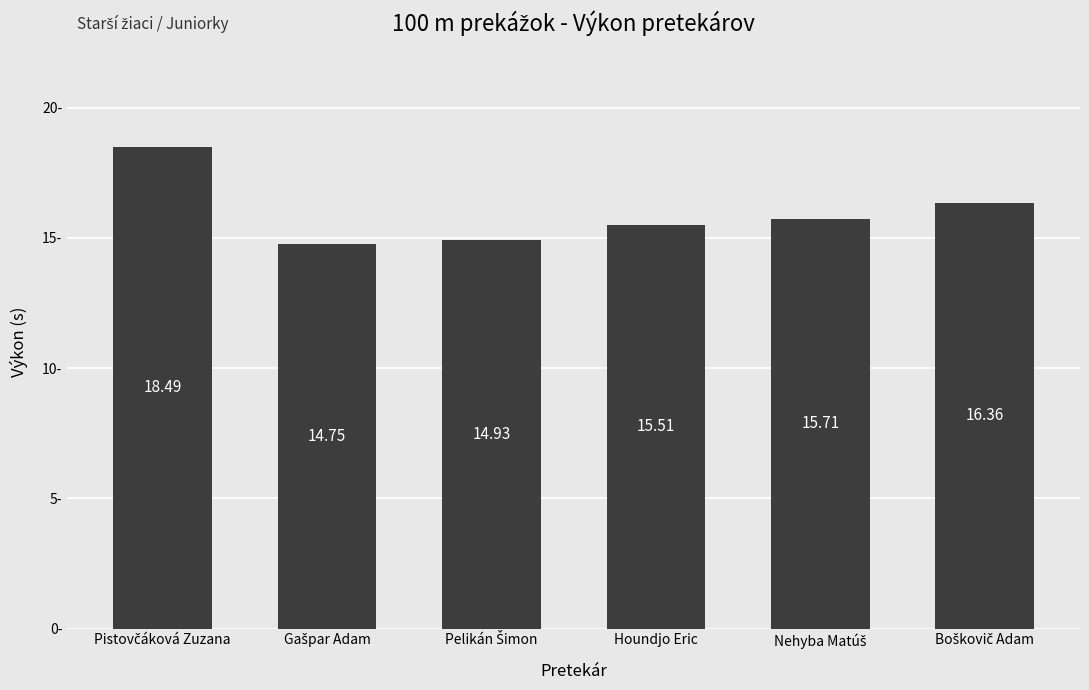

Is it true that the value at Houndjo Eric is 15.5?

True